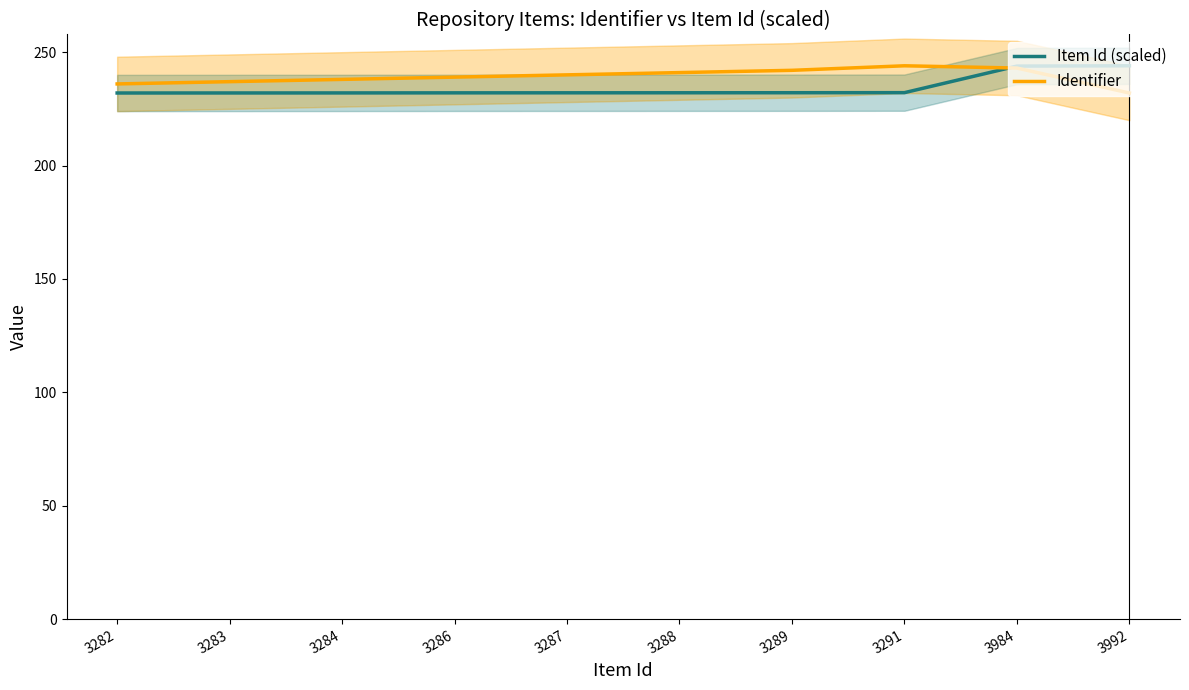

What is the value of the Identifier point at the 1st from the left?

236.0